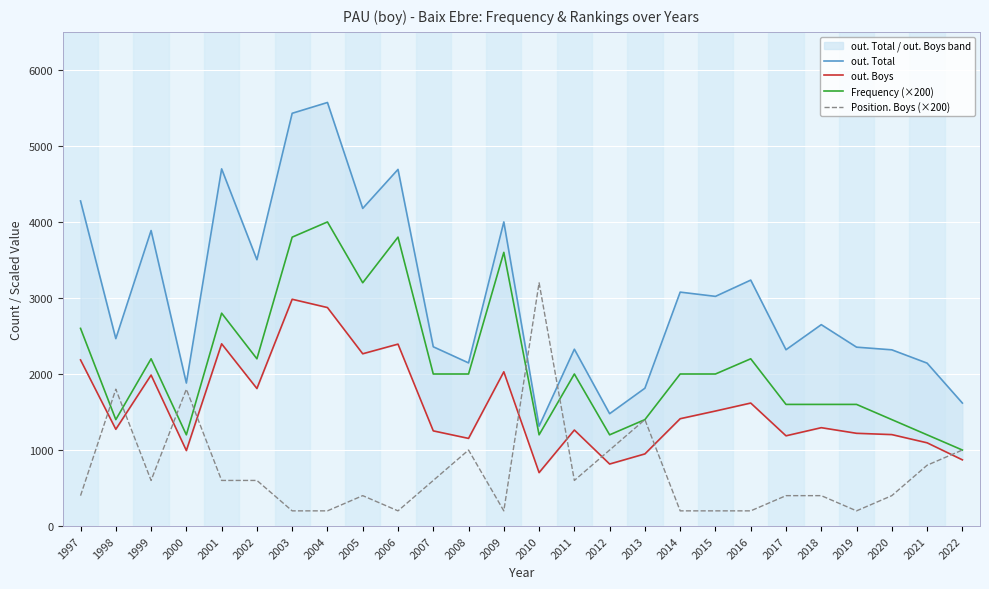

What is the difference between the out. Boys values at 2020 and 1998?

70